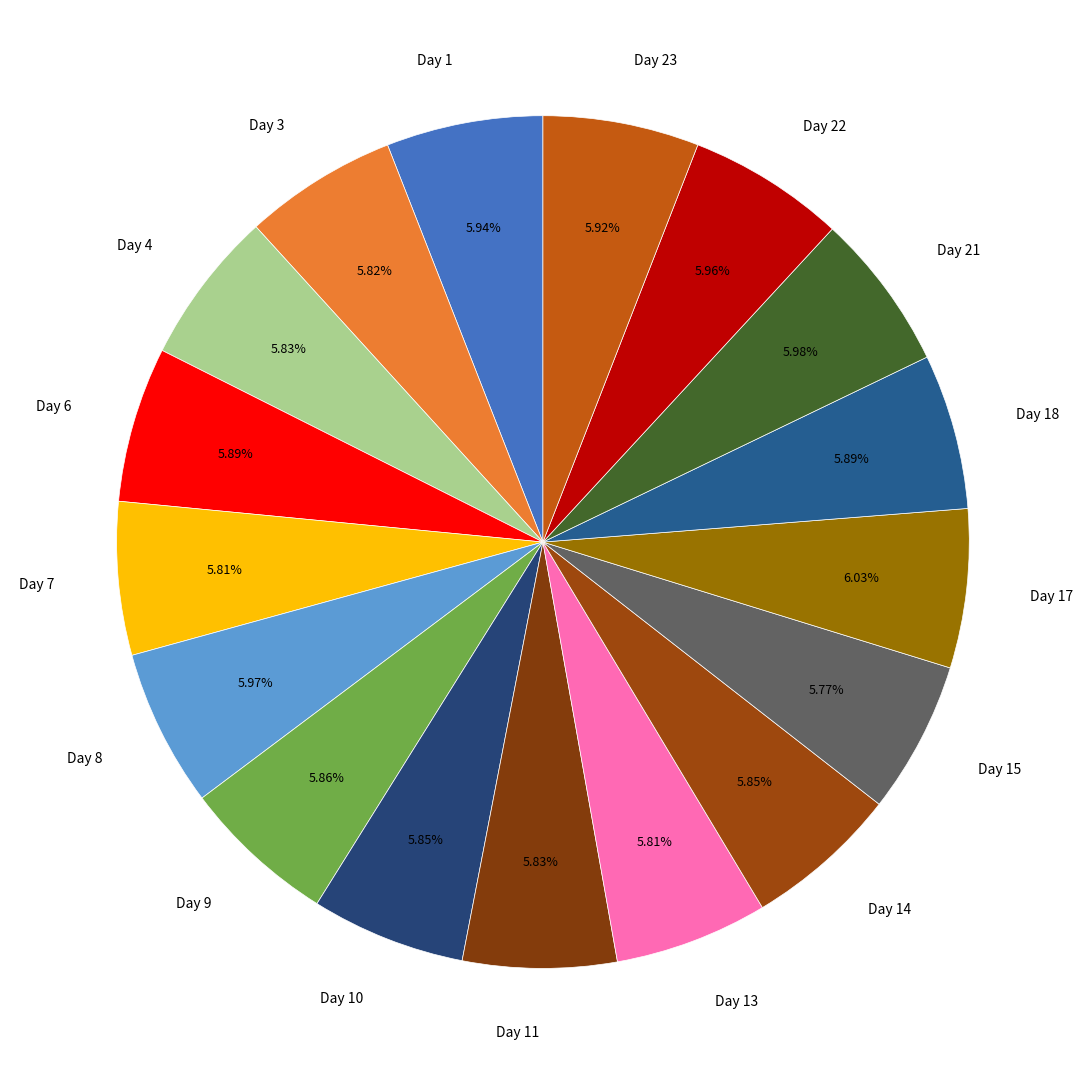

Combined, what portion of the pie is Day 6 and Day 3?

11.7%